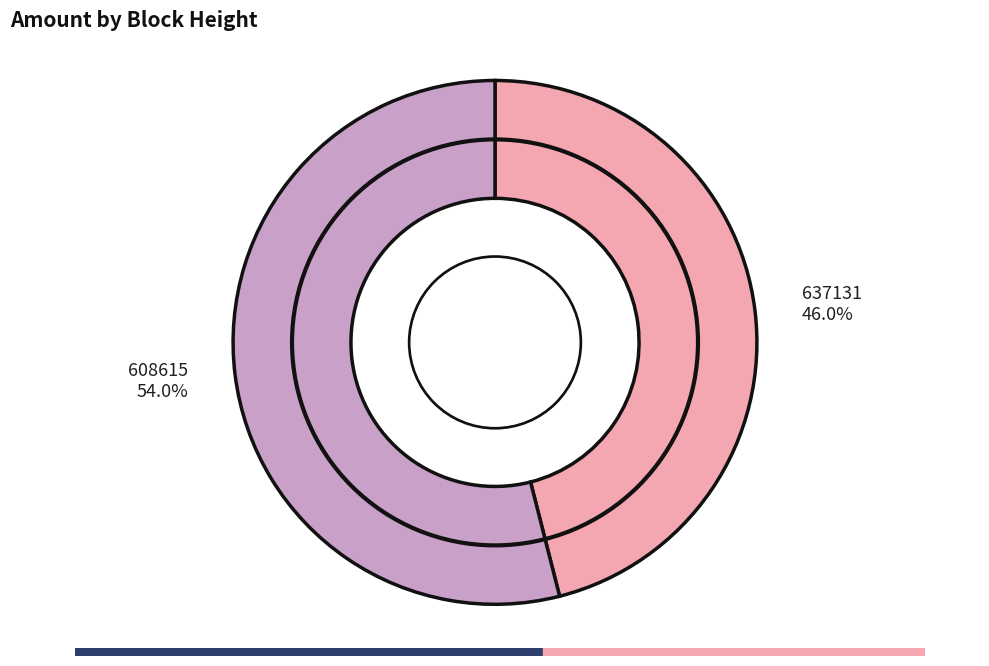

How many slices are in this pie chart?

2